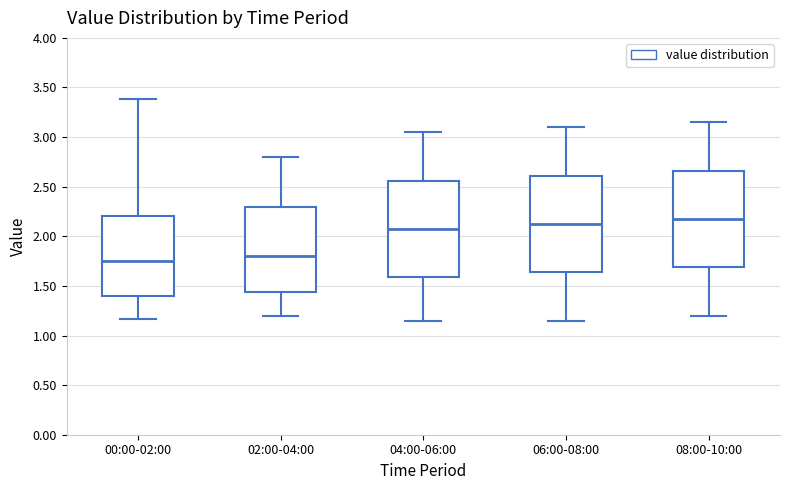

Reading left to right, read every box against the y-axis: the position of its median line, the range the box covers, and the ends of its whiskers. The values are not printed on the chart, so give them approximately, as read against the axis.

00:00-02:00: median 1.75, box 1.40 to 2.20, whiskers 1.15 to 3.40
02:00-04:00: median 1.80, box 1.45 to 2.30, whiskers 1.20 to 2.80
04:00-06:00: median 2.10, box 1.60 to 2.55, whiskers 1.15 to 3.05
06:00-08:00: median 2.15, box 1.65 to 2.60, whiskers 1.15 to 3.10
08:00-10:00: median 2.20, box 1.70 to 2.65, whiskers 1.20 to 3.15